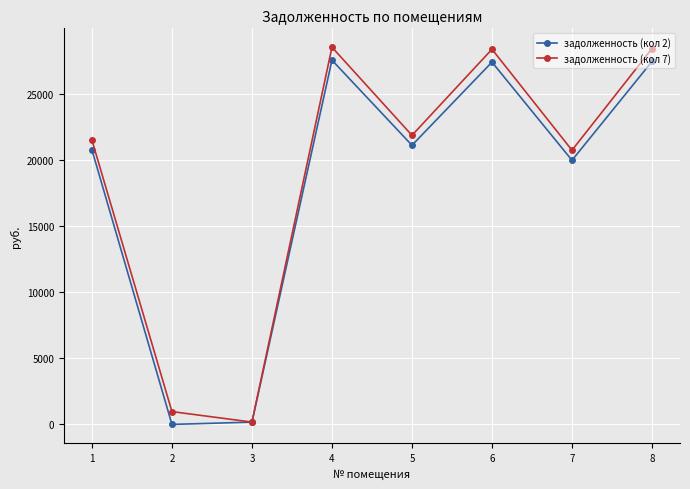

The value of задолженность (кол 7) at 6 is 37263.2. True or false?

False